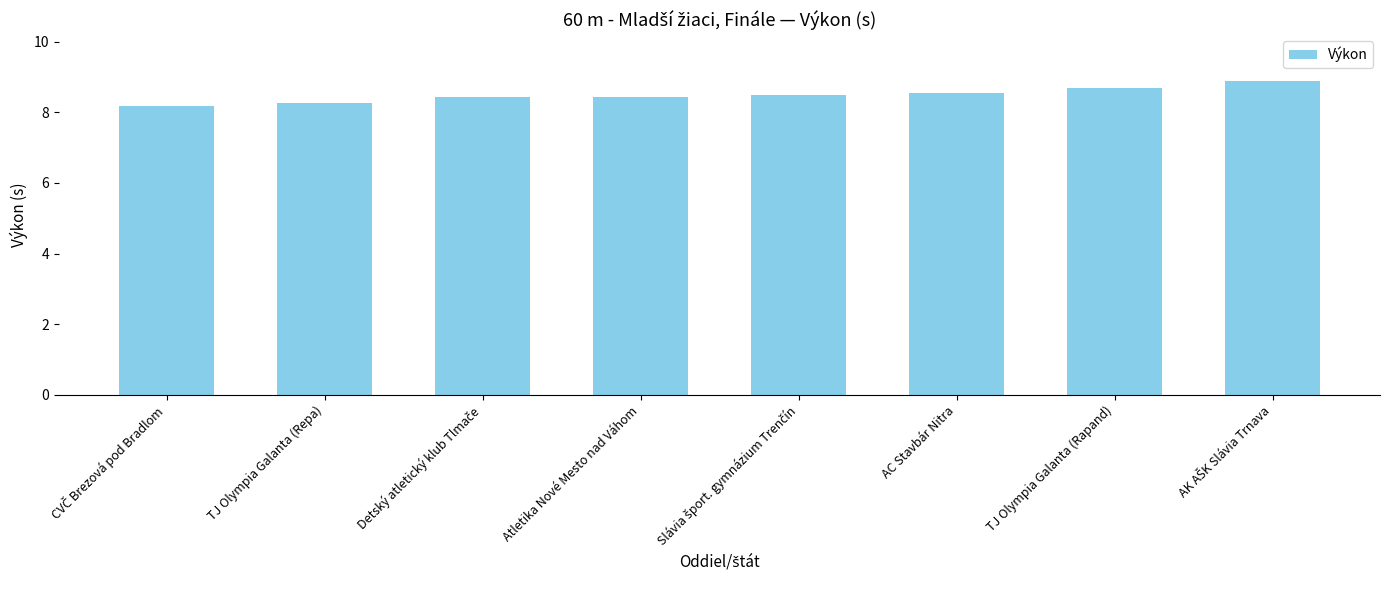

What is the sum of the values at Atletika Nové Mesto nad Váhom and TJ Olympia Galanta (Repa)?

16.7